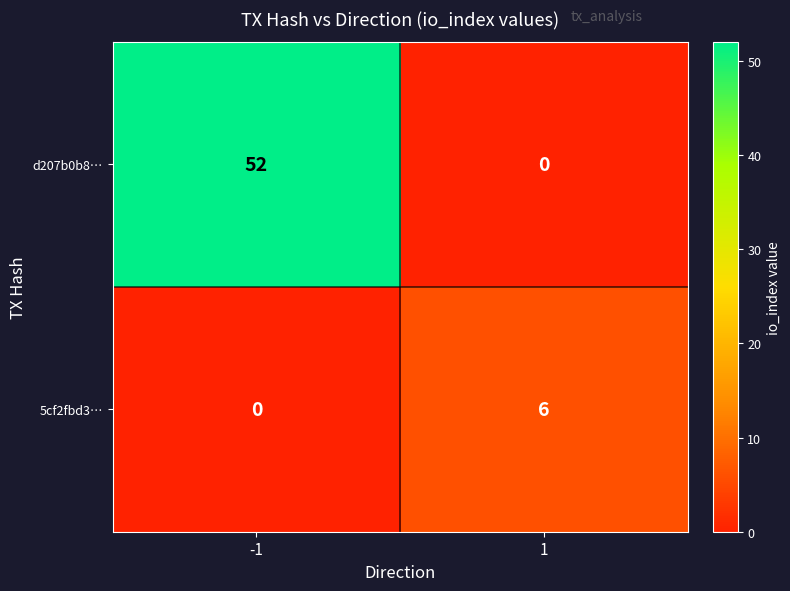

Which series has the largest range (max minus min)?

d207b0b8…